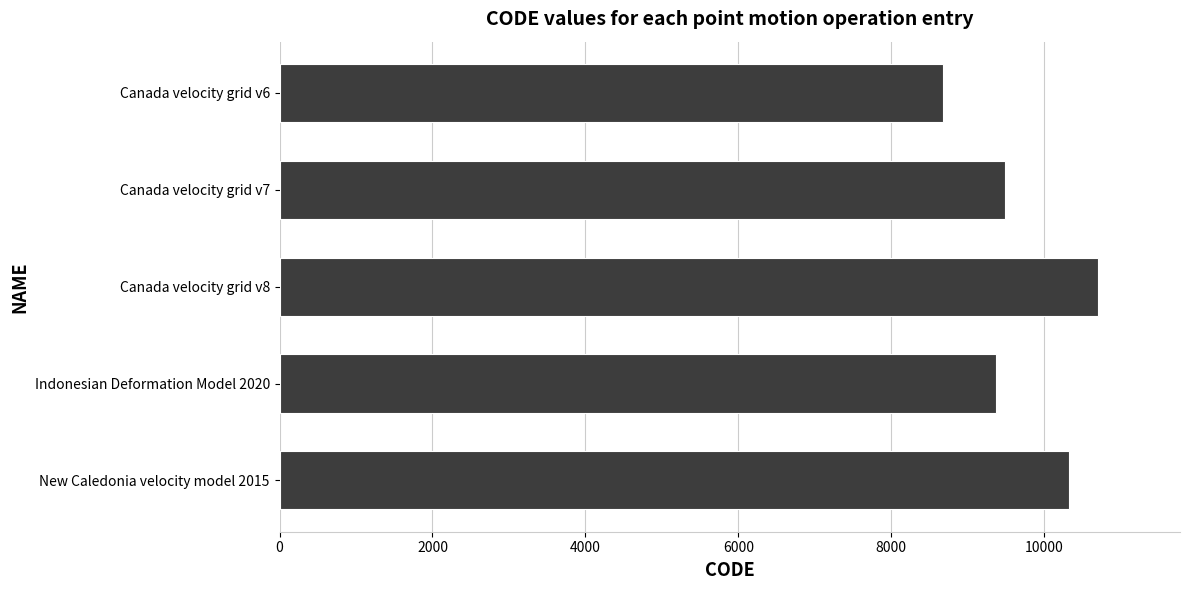

What is the value of the 4th bar from the top?

9375